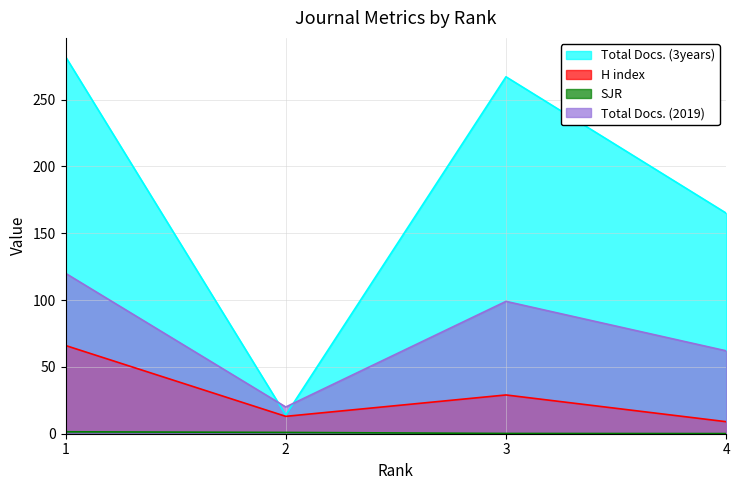

What is the difference between the Total Docs. (3years) values at 2 and 1?

268.0